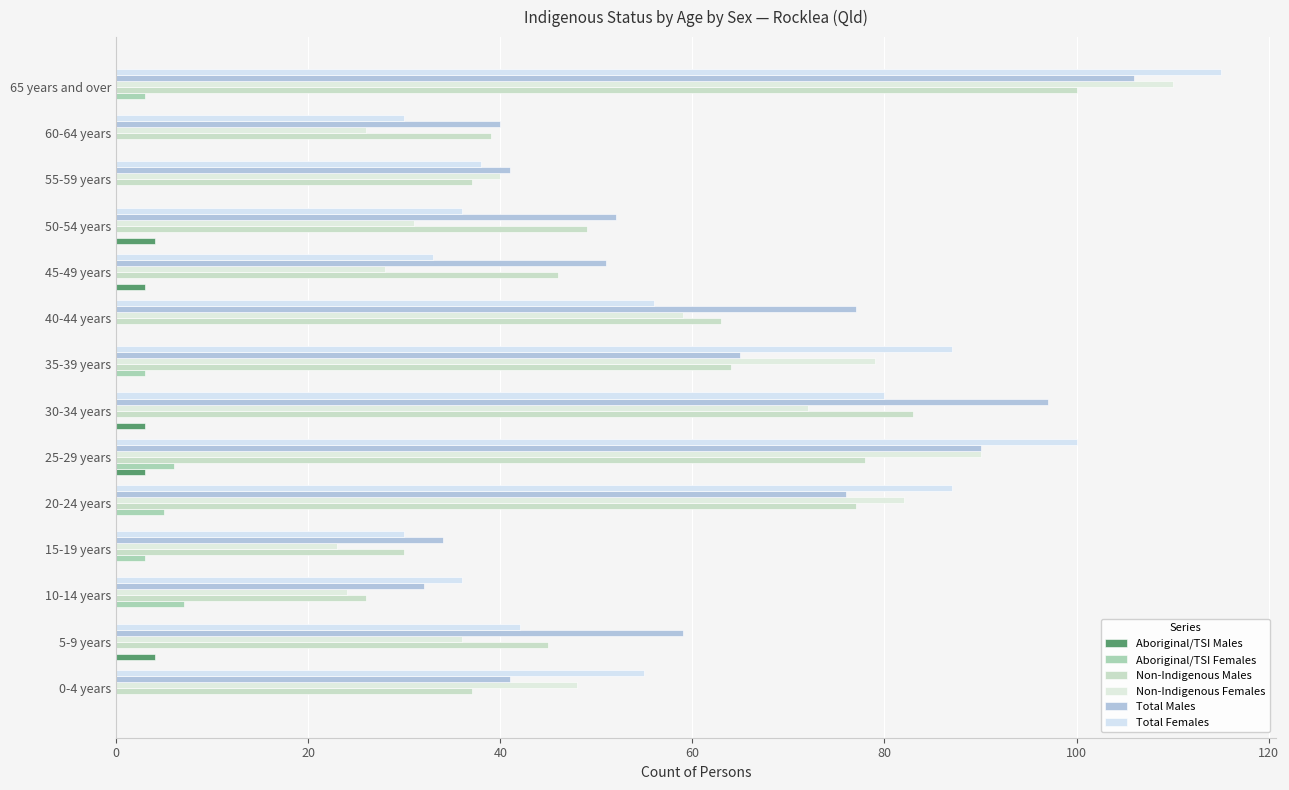

How many series are shown in this chart?

6